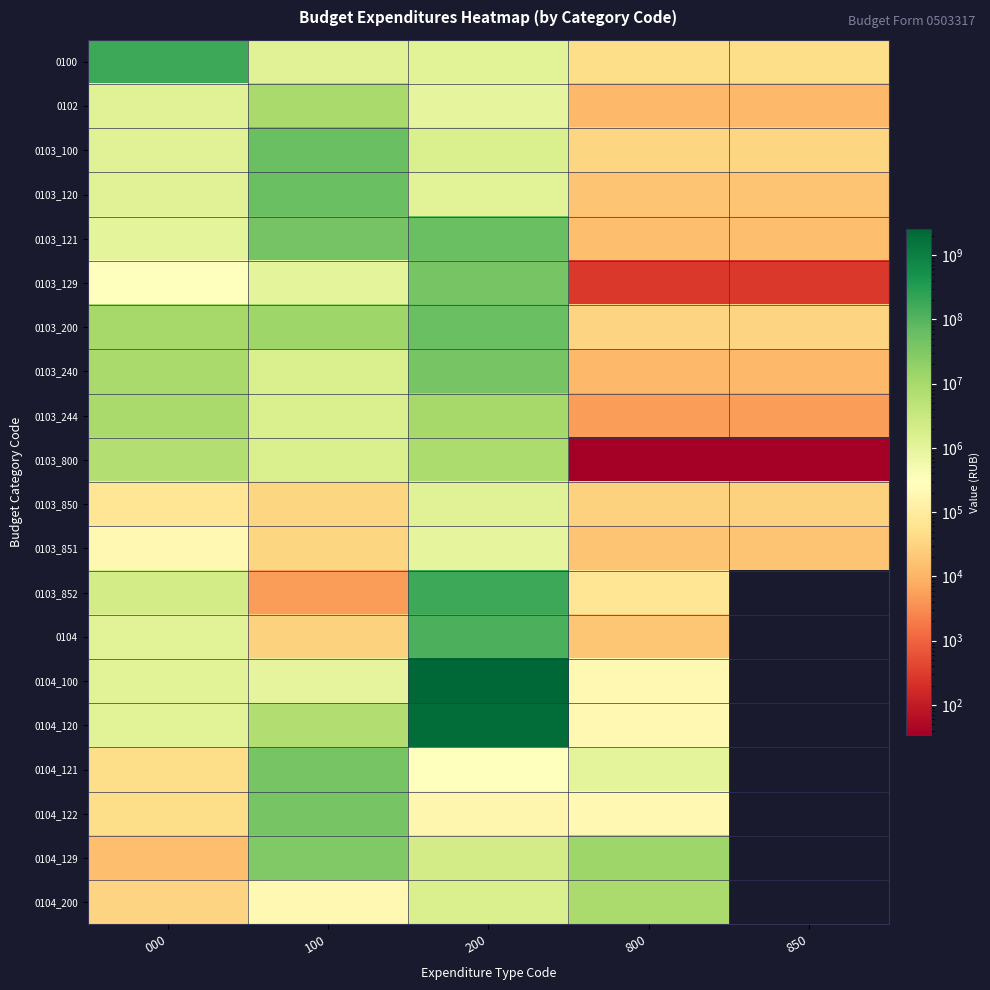

What is the difference between the 0103_851 values at 100 and 800?

16207.8